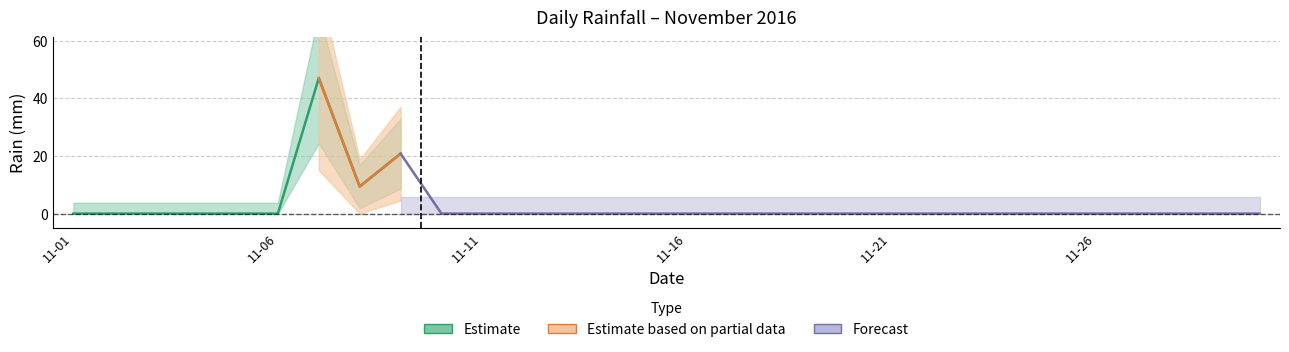

The chart shows a value of 17.9 at 2016-11-29. True or false?

False